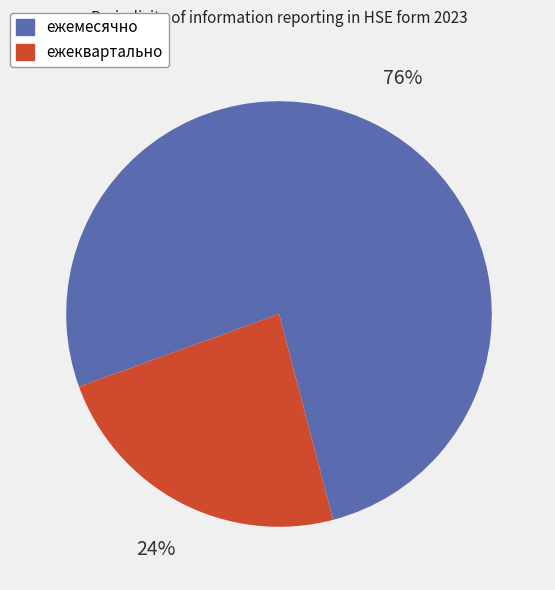

Is there any slice that represents more than half of the pie?

Yes